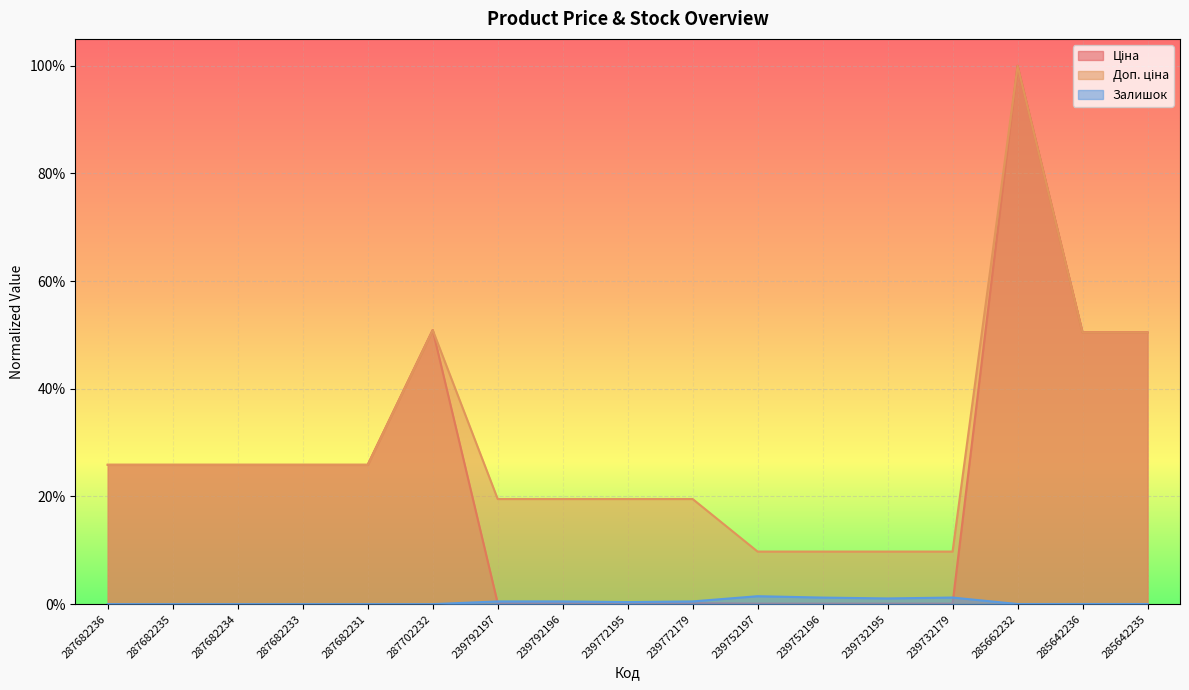

Reading right to left, list all the values displayed in this chart.

Ціна: 285642235=0.5	285642236=0.5	285662232=1.0	239732179=0.0	239732195=0.0	239752196=0.0	239752197=0.0	239772179=0.0	239772195=0.0	239792196=0.0	239792197=0.0	287702232=0.5	287682231=0.3	287682233=0.3	287682234=0.3	287682235=0.3	287682236=0.3
Доп. ціна: 285642235=0.5	285642236=0.5	285662232=1.0	239732179=0.1	239732195=0.1	239752196=0.1	239752197=0.1	239772179=0.2	239772195=0.2	239792196=0.2	239792197=0.2	287702232=0.5	287682231=0.3	287682233=0.3	287682234=0.3	287682235=0.3	287682236=0.3
Залишок: 285642235=0.0	285642236=0.0	285662232=0.0	239732179=0.0	239732195=0.0	239752196=0.0	239752197=0.0	239772179=0.0	239772195=0.0	239792196=0.0	239792197=0.0	287702232=0.0	287682231=0.0	287682233=0.0	287682234=0.0	287682235=0.0	287682236=0.0